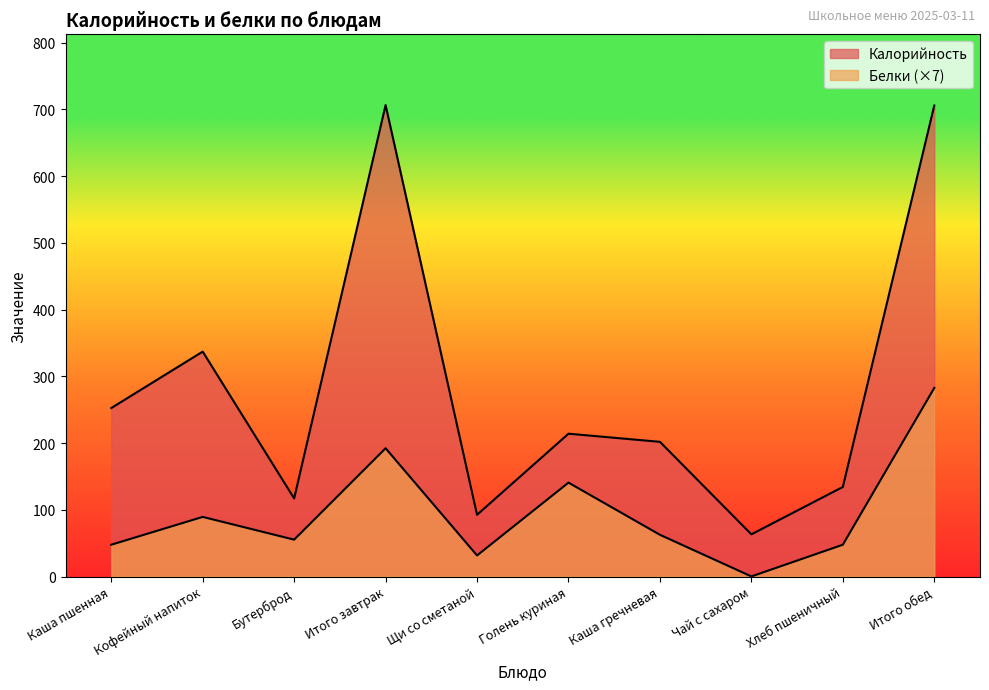

Is it true that Калорийность equals 706.4 at Итого завтрак?

True